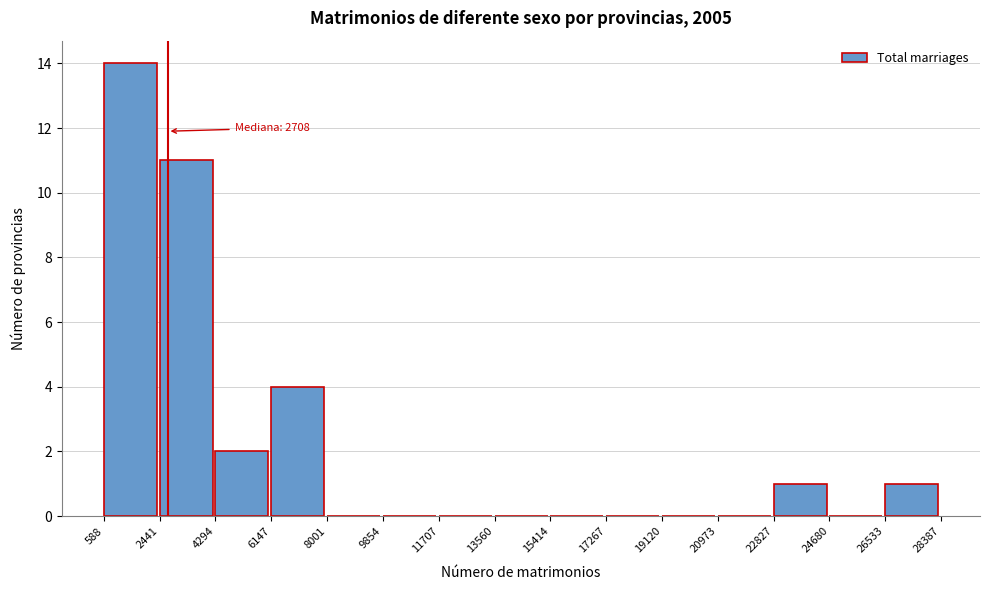

Which range on the x-axis has the tallest bar?

588 to 2441